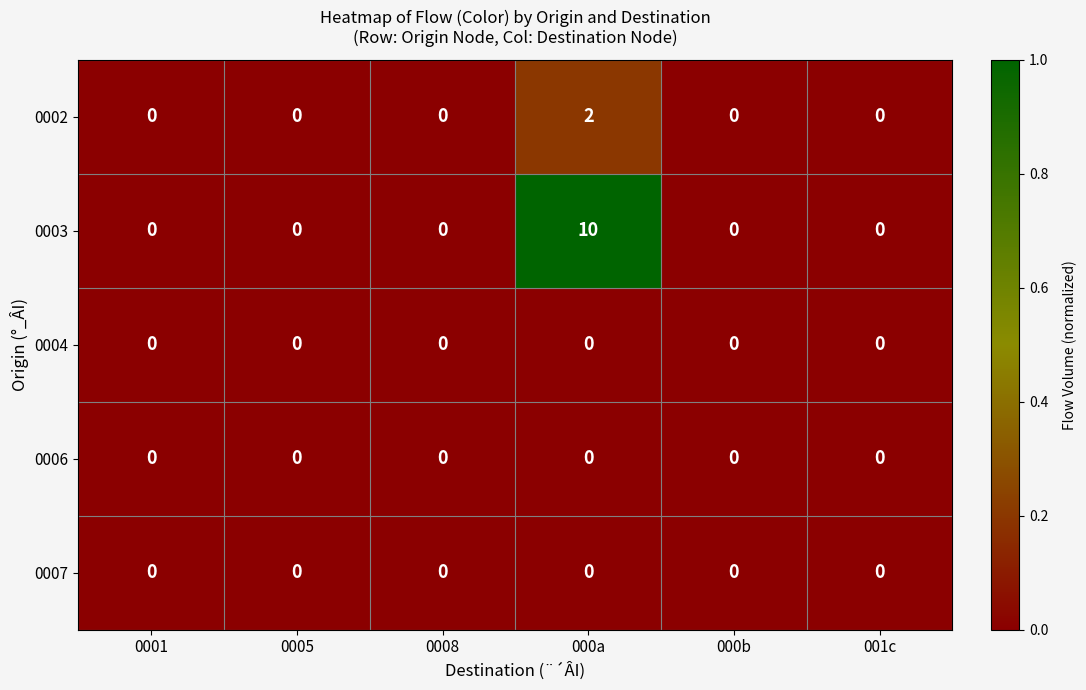

The value of 0007 at 0005 is 0. True or false?

True